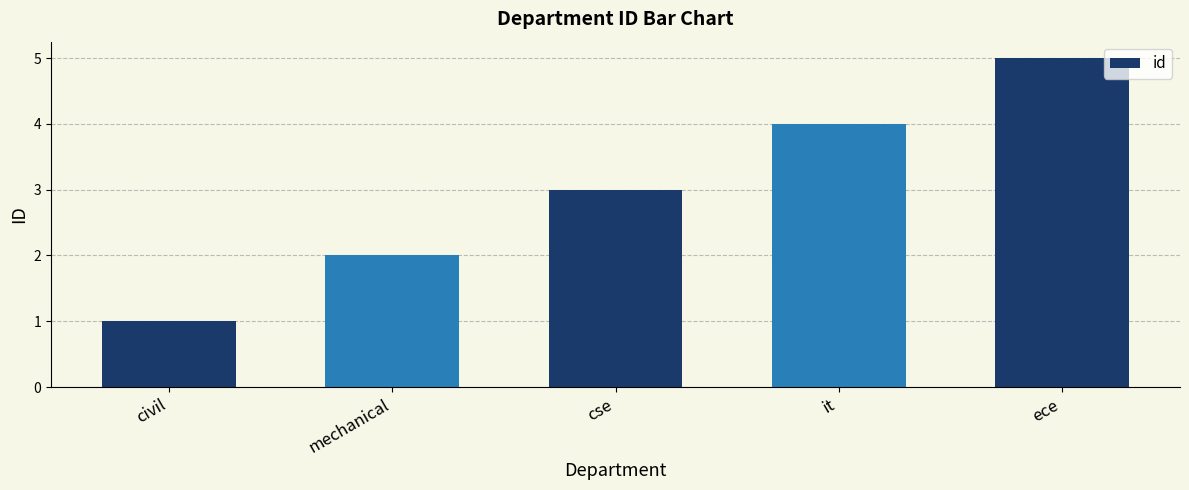

True or false: the data shows 2 at mechanical.

True